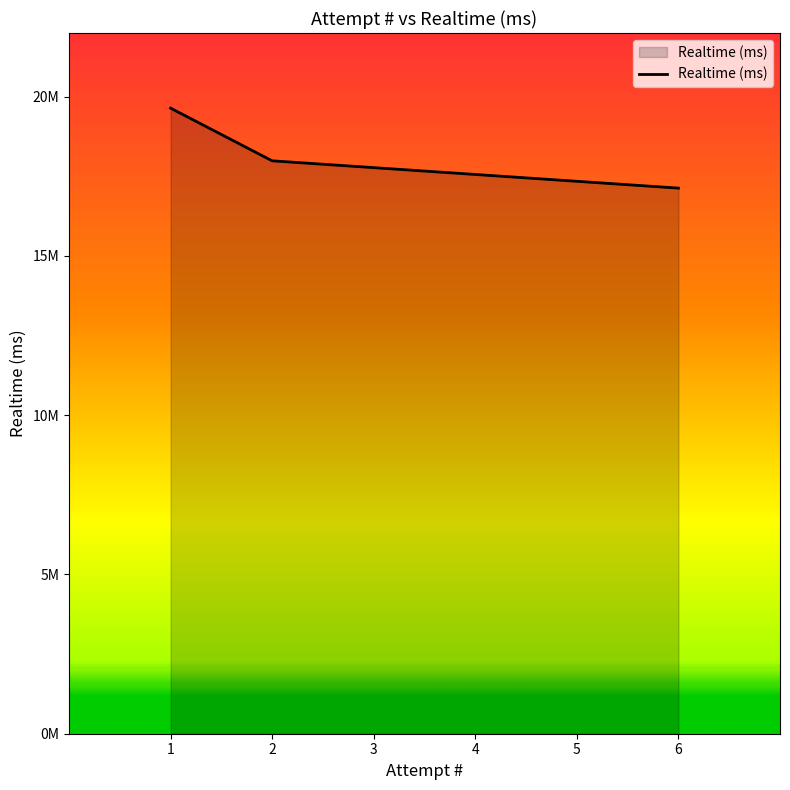

Rank the categories by value from lowest to highest.

6, 2, 1